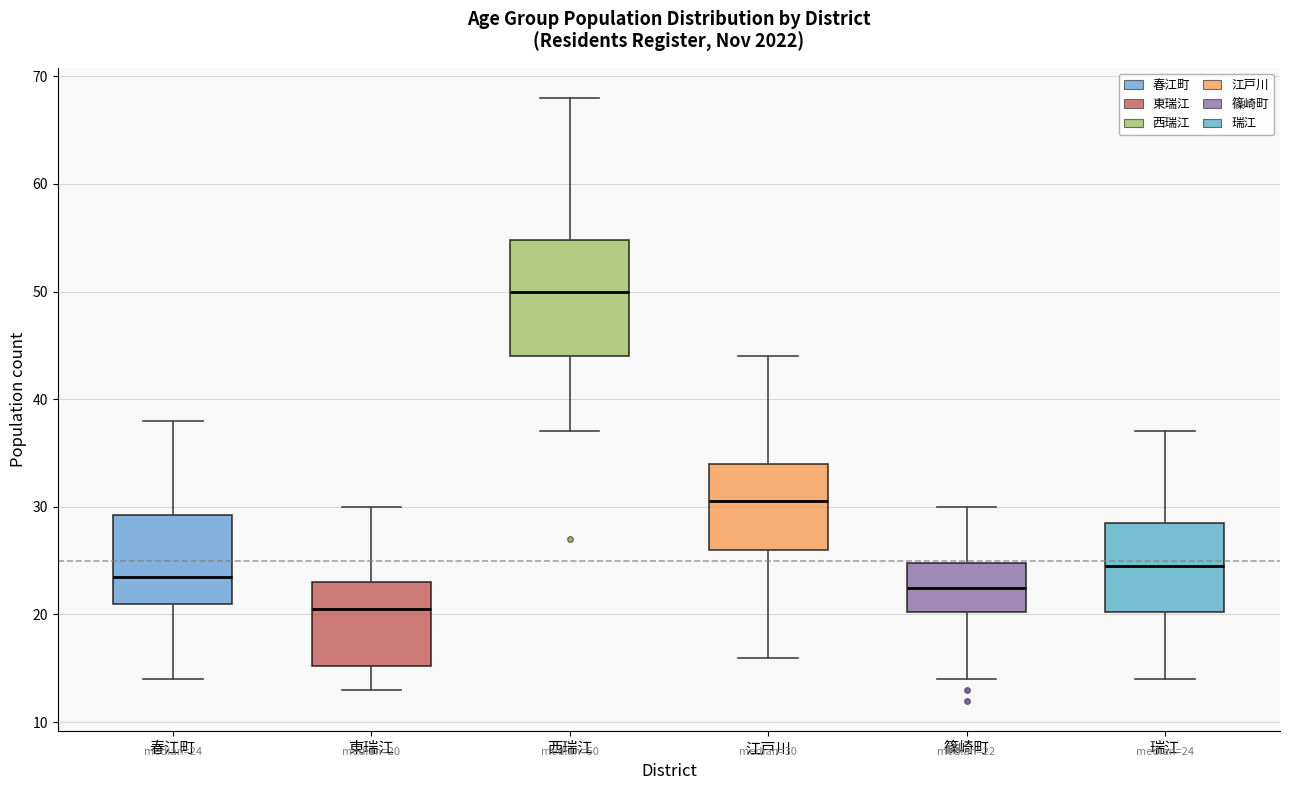

Which box's median line is the highest?

西瑞江